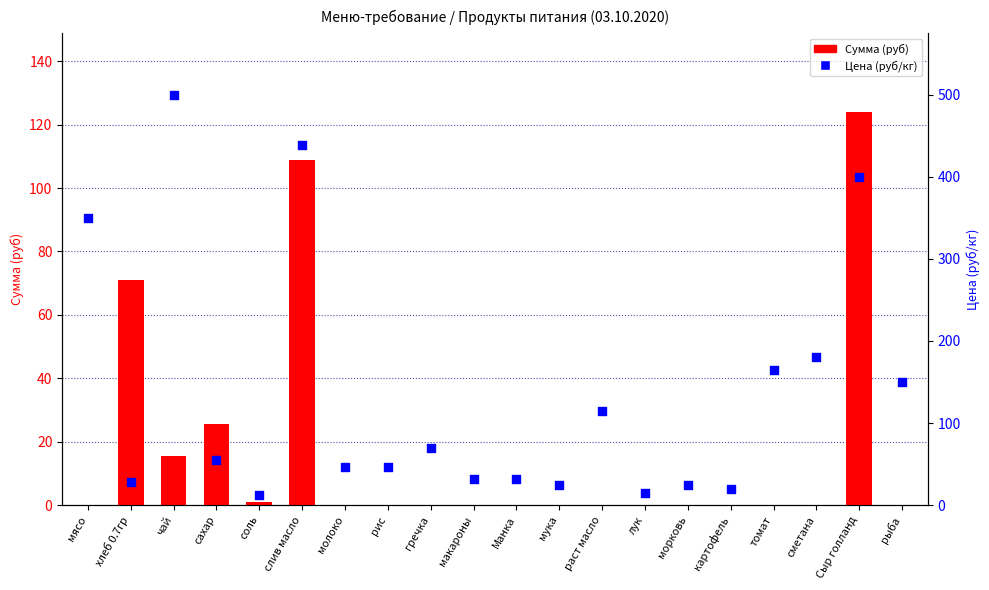

At which category is the sum across all series the highest?

слив масло